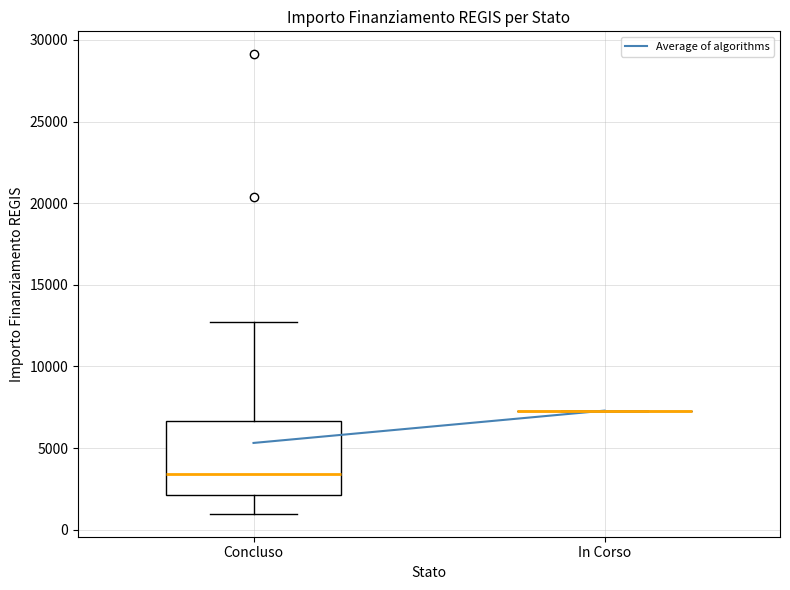

Reading left to right, read every box against the y-axis: the position of its median line, the range the box covers, and the ends of its whiskers. The values are not printed on the chart, so give them approximately, as read against the axis.

Concluso: median 3500, box 2000 to 6500, whiskers 1000 to 12500
In Corso: box collapsed to a line at 7500, whiskers 7500 to 7500